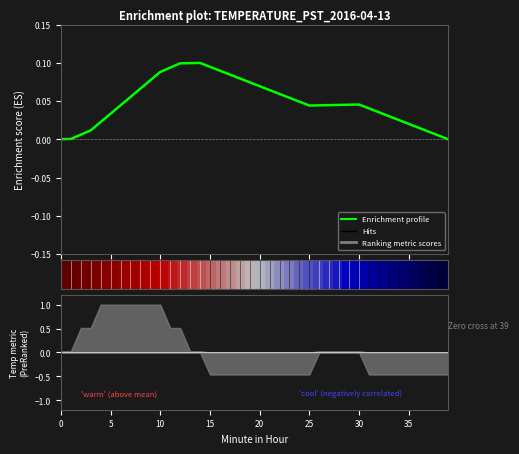

What is the sum of the Enrichment profile values at 28 and 11?

0.1